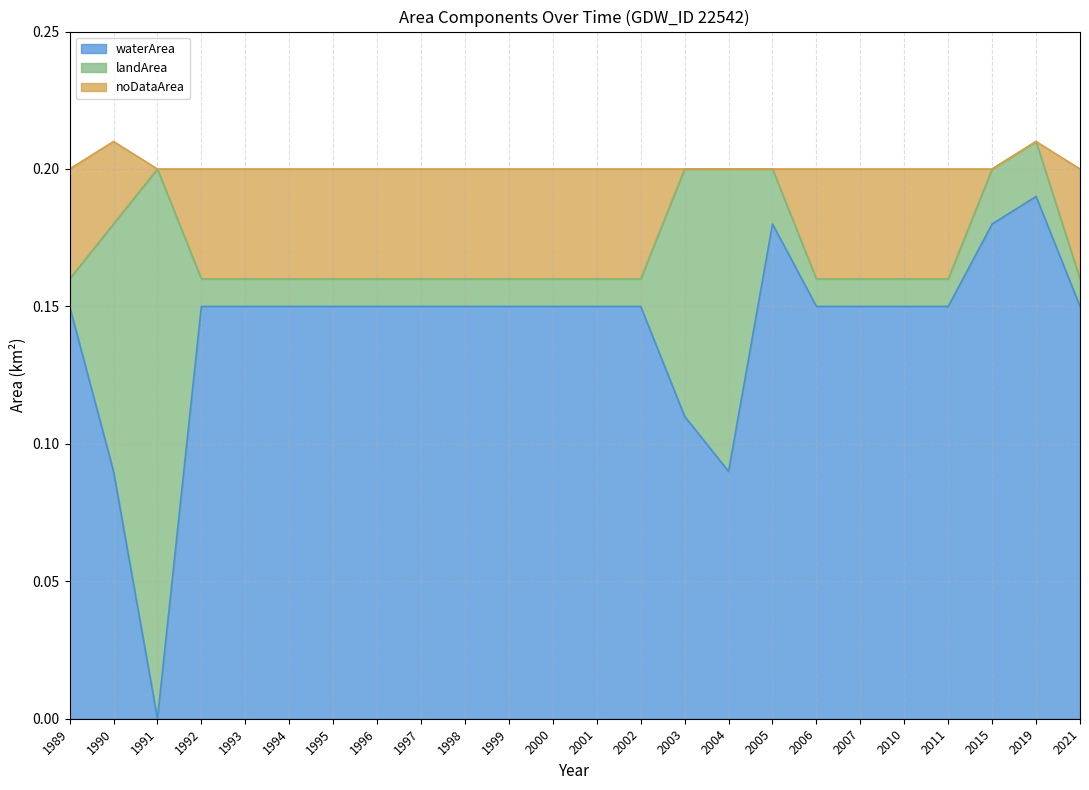

The noDataArea series shows 0.2 at 2004. True or false?

True